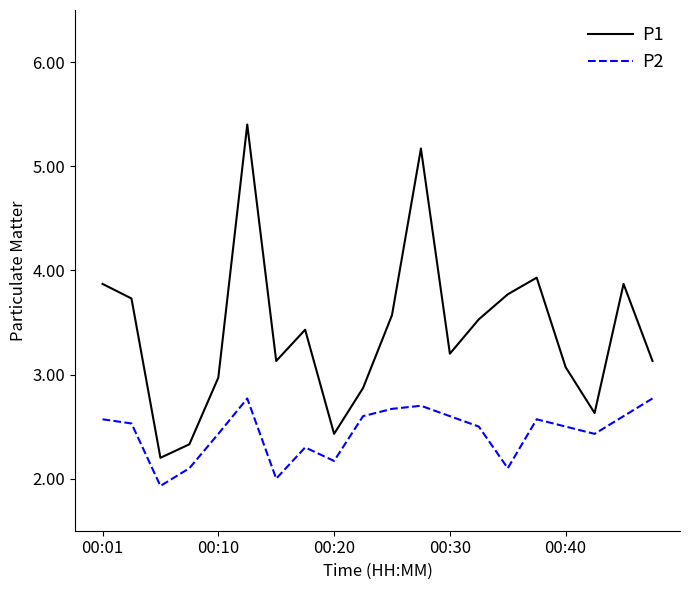

What is the minimum value shown in the chart?

1.9